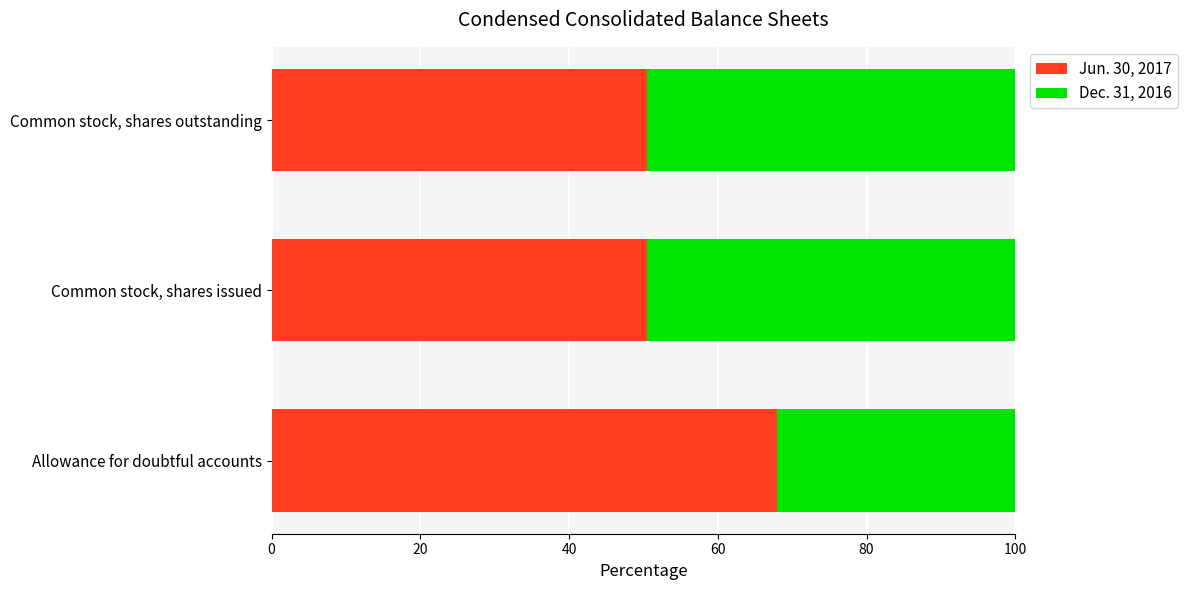

The value of Jun. 30, 2017 at Allowance for doubtful accounts is 94.8. True or false?

False